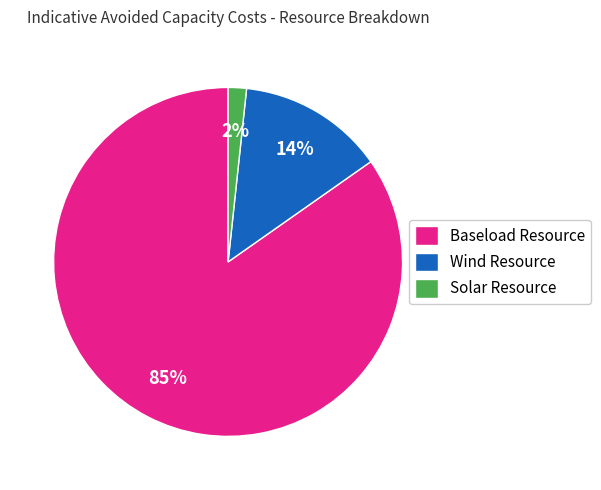

Count the number of slices in the pie.

3